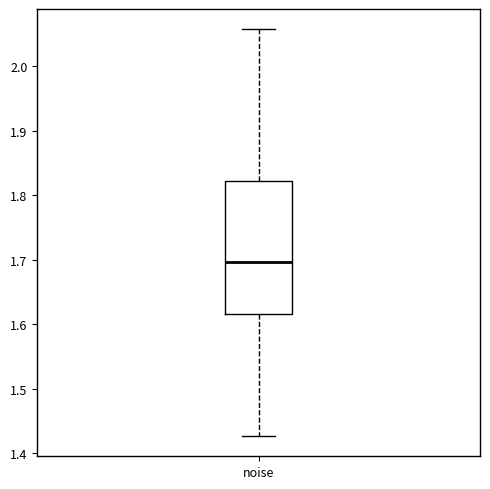

Read this box plot against the y-axis: the position of the median line, the range covered by the box, and the ends of both whiskers. The values are not printed on the chart, so give them approximately, as read against the axis.

median 1.70, box 1.62 to 1.82, whiskers 1.43 to 2.06